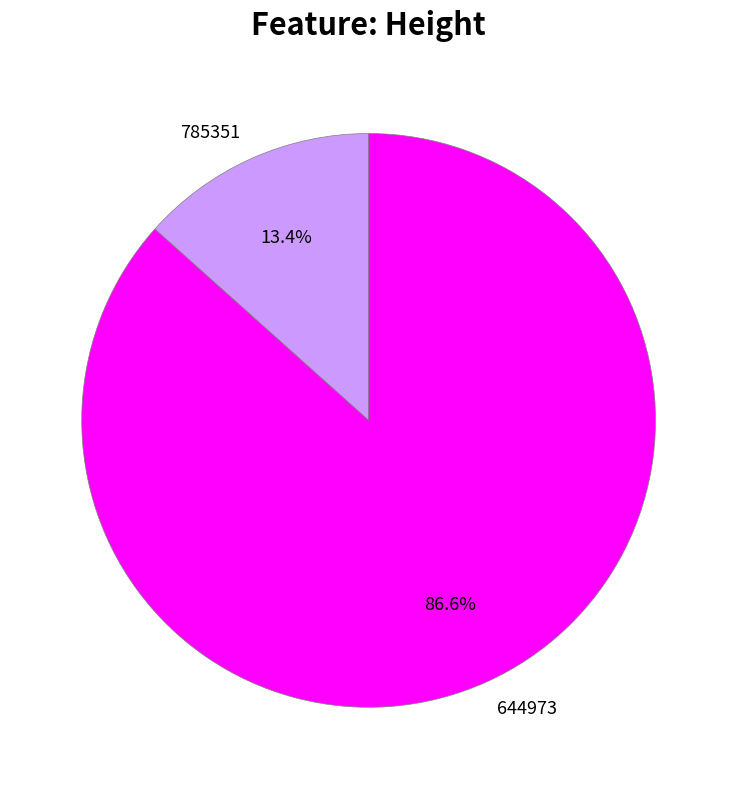

Is there a majority slice in this chart?

Yes